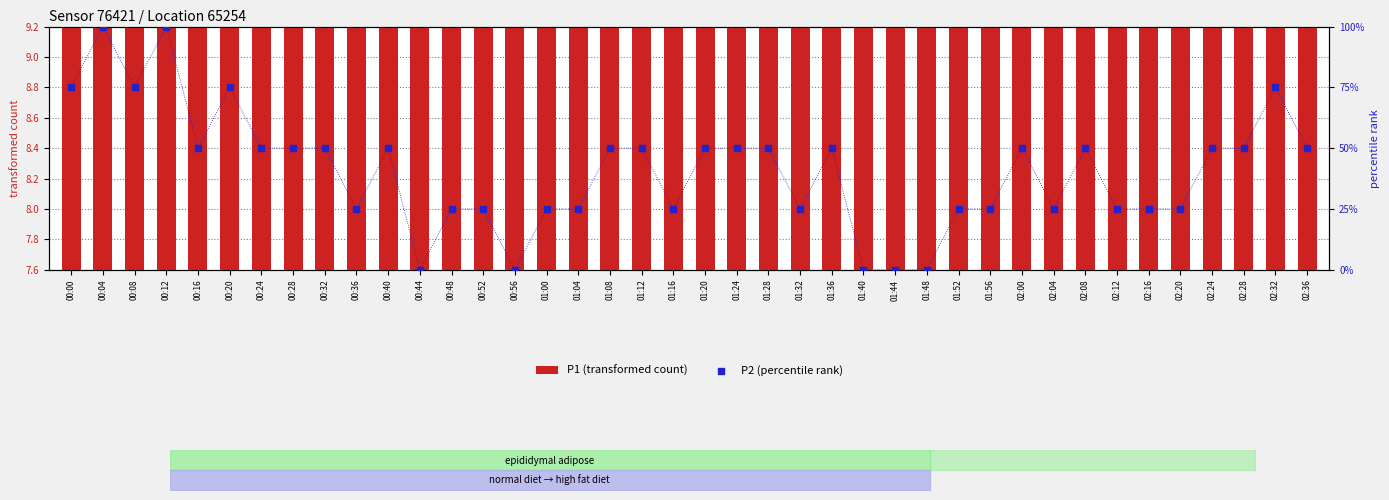

What is the total value across all series at 01:28?

62